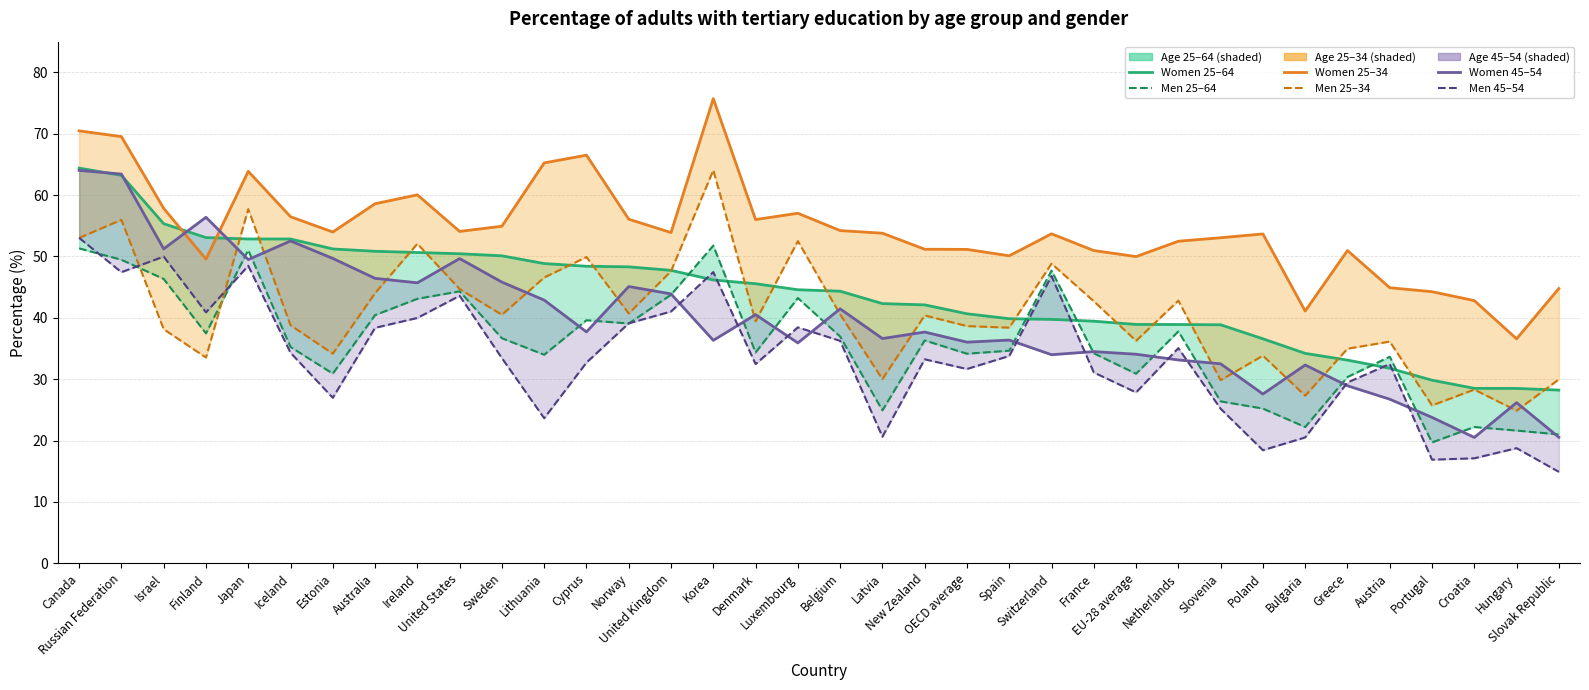

Is it true that Men 45–54 equals 20.0 at France?

False